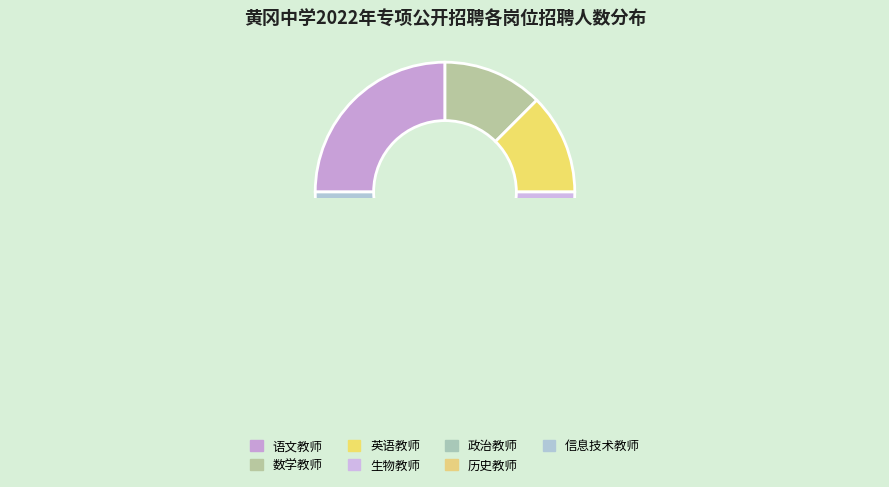

Count the number of slices in the pie.

7